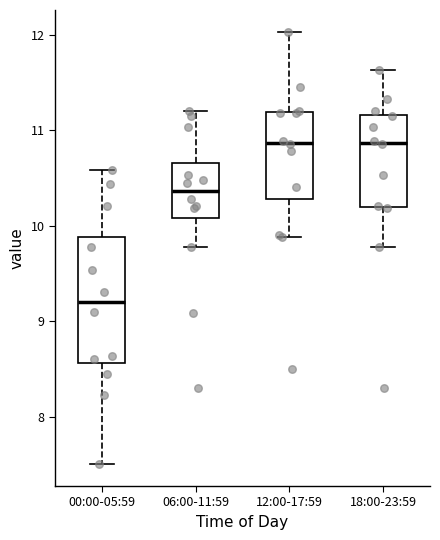

Reading left to right, transcribe this box plot: for each box, give where its median line is, the range the box spans, and where its two whiskers end, as read against the y-axis. The values are not printed on the chart, so give them approximately, as read against the axis.

00:00-05:59: median 9.2, box 8.6 to 9.9, whiskers 7.5 to 10.6
06:00-11:59: median 10.4, box 10.1 to 10.7, whiskers 9.8 to 11.2
12:00-17:59: median 10.9, box 10.3 to 11.2, whiskers 9.9 to 12.0
18:00-23:59: median 10.9, box 10.2 to 11.2, whiskers 9.8 to 11.6